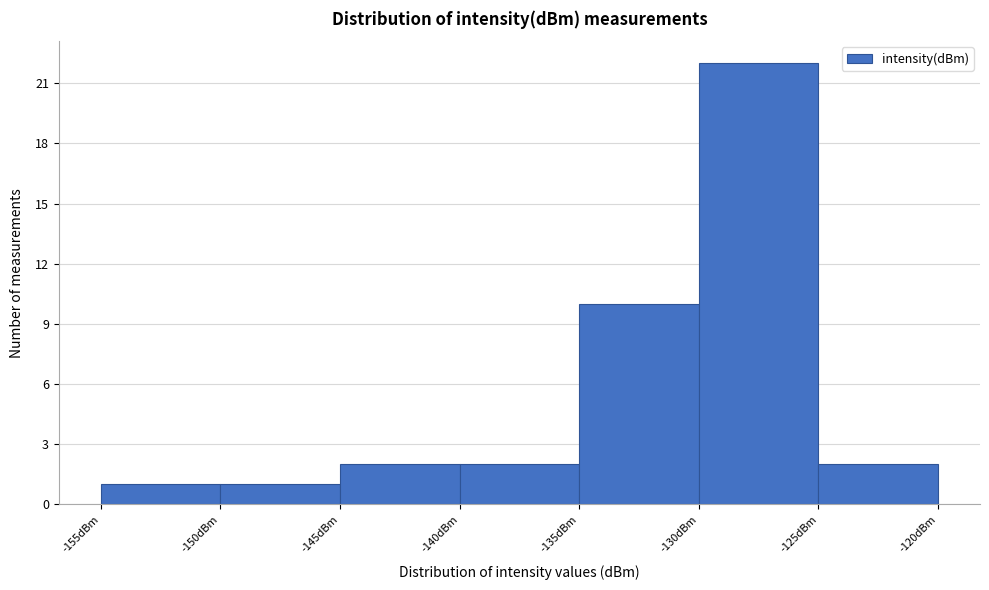

Reading left to right, list every bar in this chart as the range it spans on the x-axis followed by its height. The values are not printed on the chart, so give them approximately, as read against the axis.

-155 to -150: 1
-150 to -145: 1
-145 to -140: 2
-140 to -135: 2
-135 to -130: 10
-130 to -125: 22
-125 to -120: 2